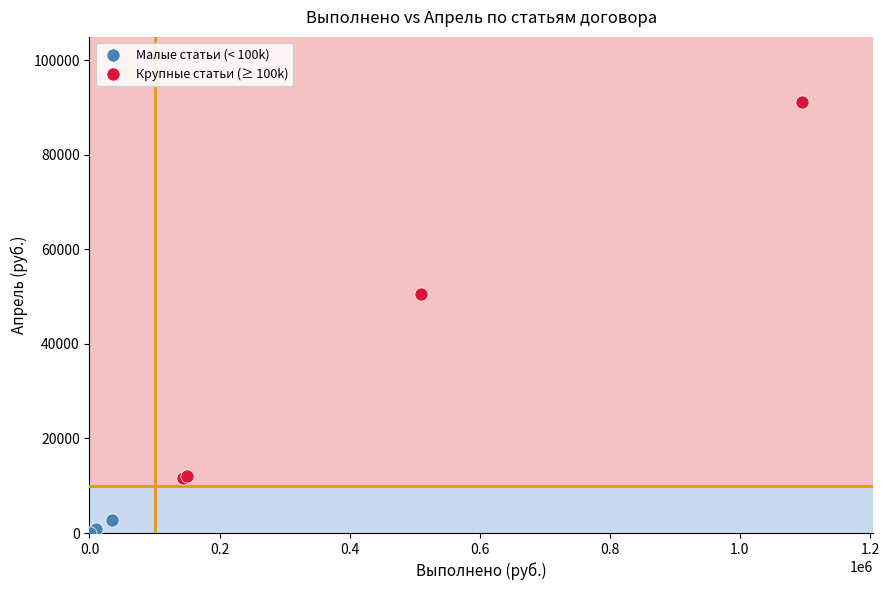

Which series has the largest Y range (max minus min)?

Крупные статьи (≥ 100k)